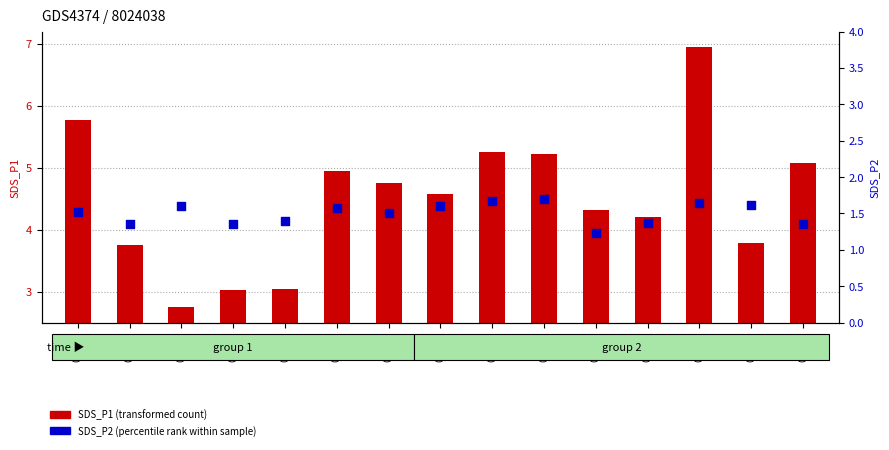

What are all the series names shown in the legend?

SDS_P1 (transformed count), SDS_P2 (percentile rank within sample)